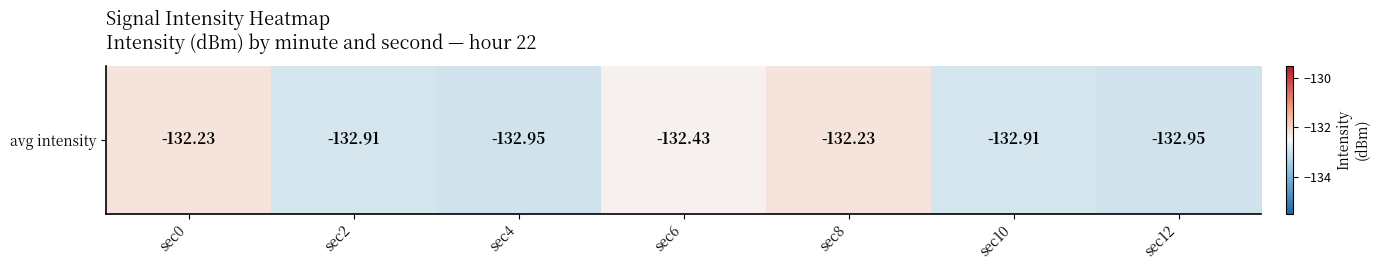

Between sec10 and sec0, which is larger?

sec0